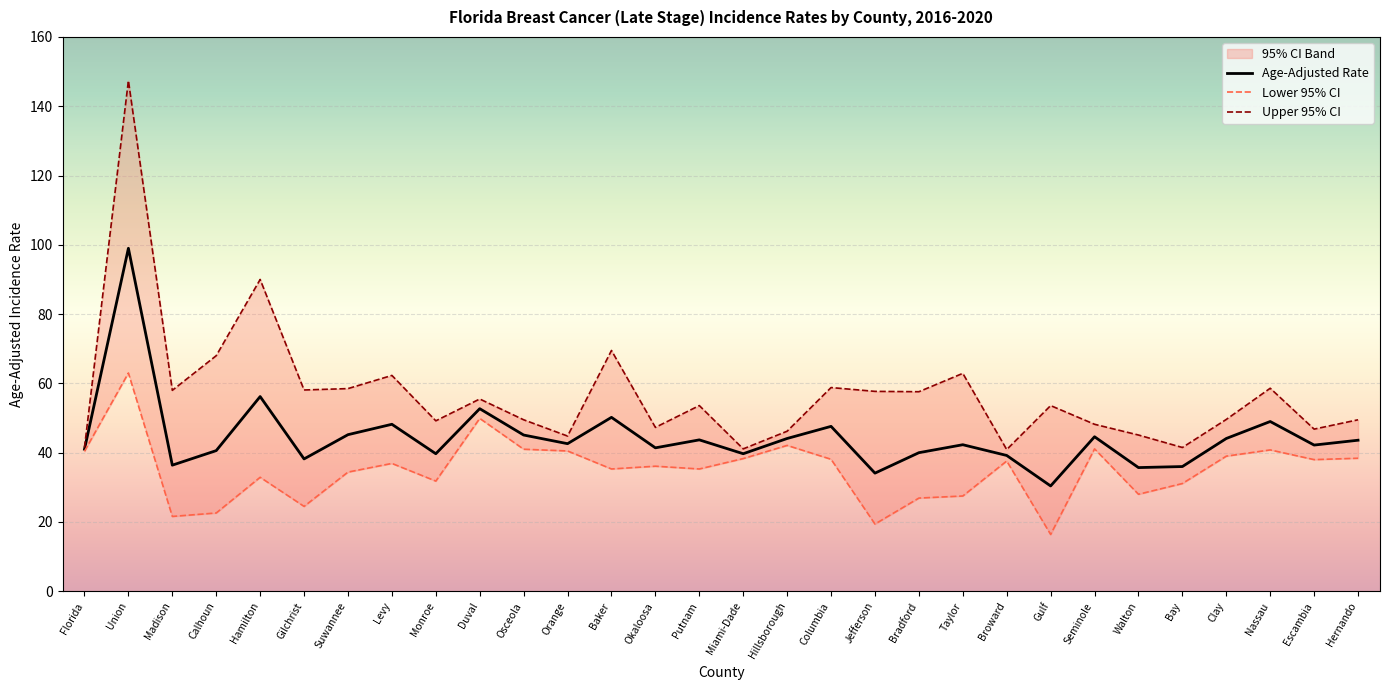

True or false: Upper 95% CI has a value of 68.0 at Calhoun.

True